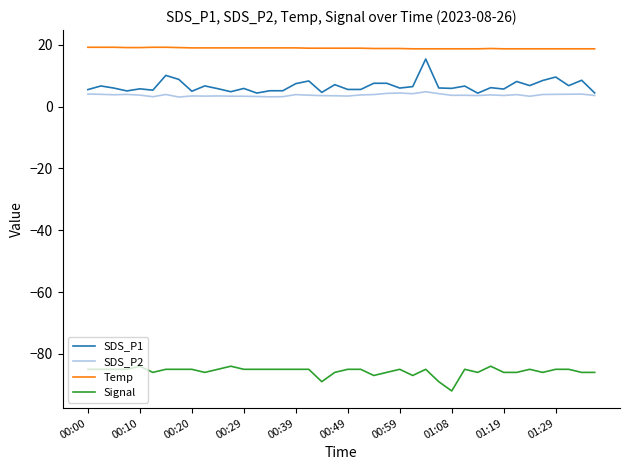

What is the lowest value of the SDS_P2 series?

3.1